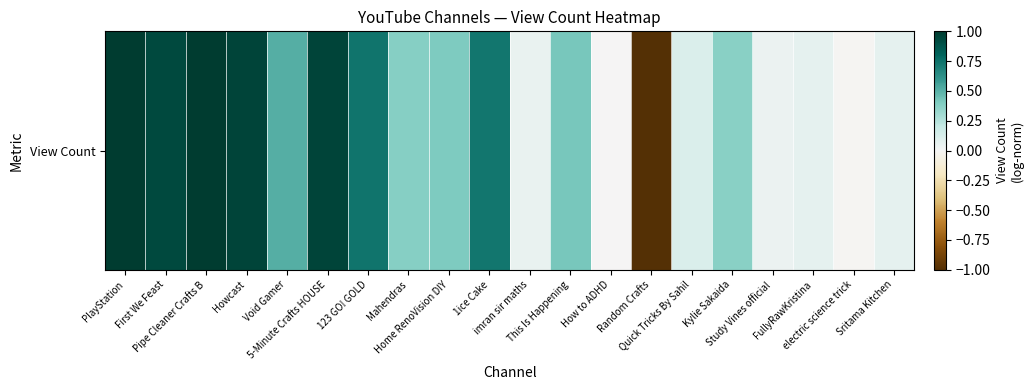

List the labels in order of value, largest first.

Pipe Cleaner Crafts B, PlayStation, Howcast, 5-Minute Crafts HOUSE, First We Feast, 123 GO! GOLD, 1ice Cake, Void Gamer, This Is Happening, Home RenoVision DIY, Mahendras, Kylie Sakaida, Quick Tricks By Sahil, Sritama Kitchen, FullyRawKristina, imran sir maths, Study Vines official, How to ADHD, electric science trick, Random Crafts